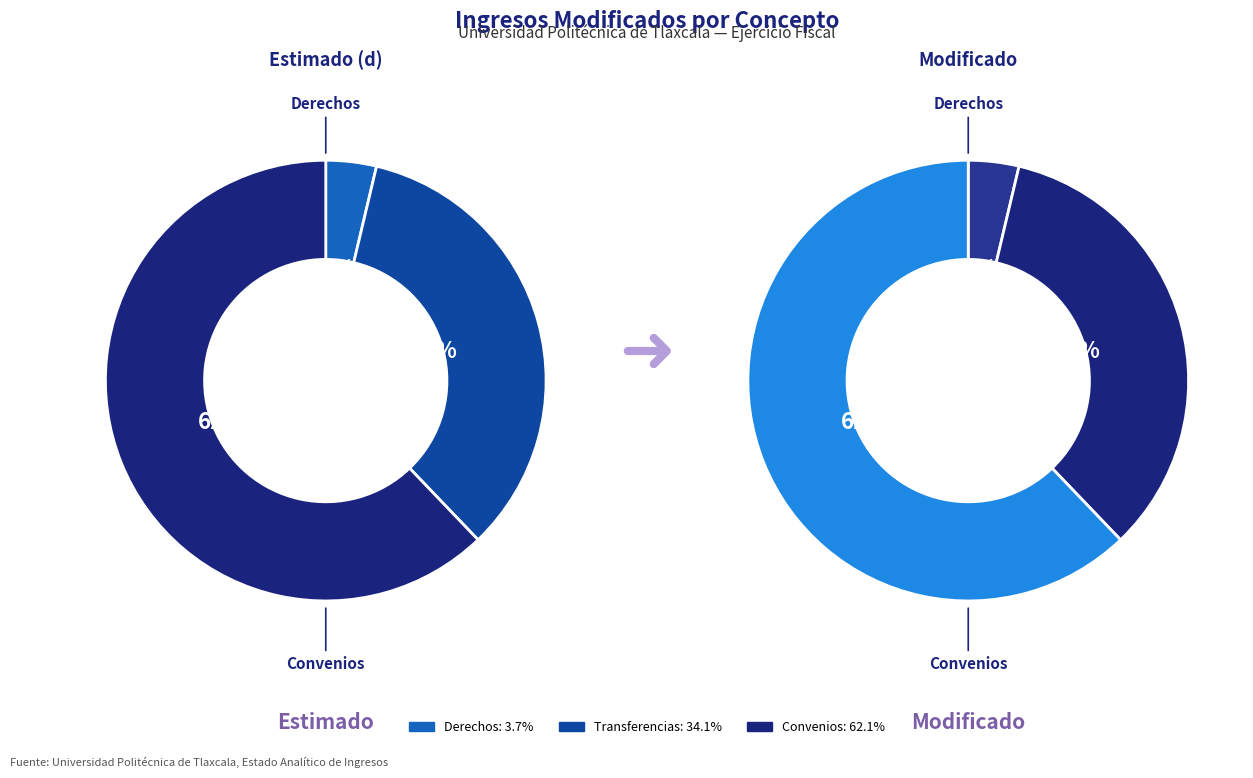

What percentage is the Transferencias slice, to the nearest percent?

34%